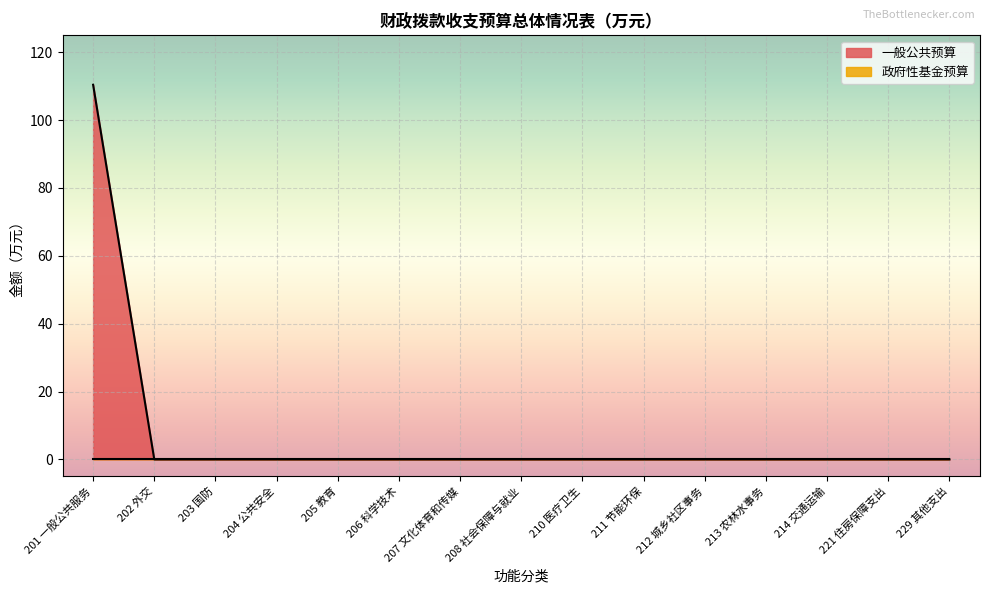

How many series are shown in this chart?

2